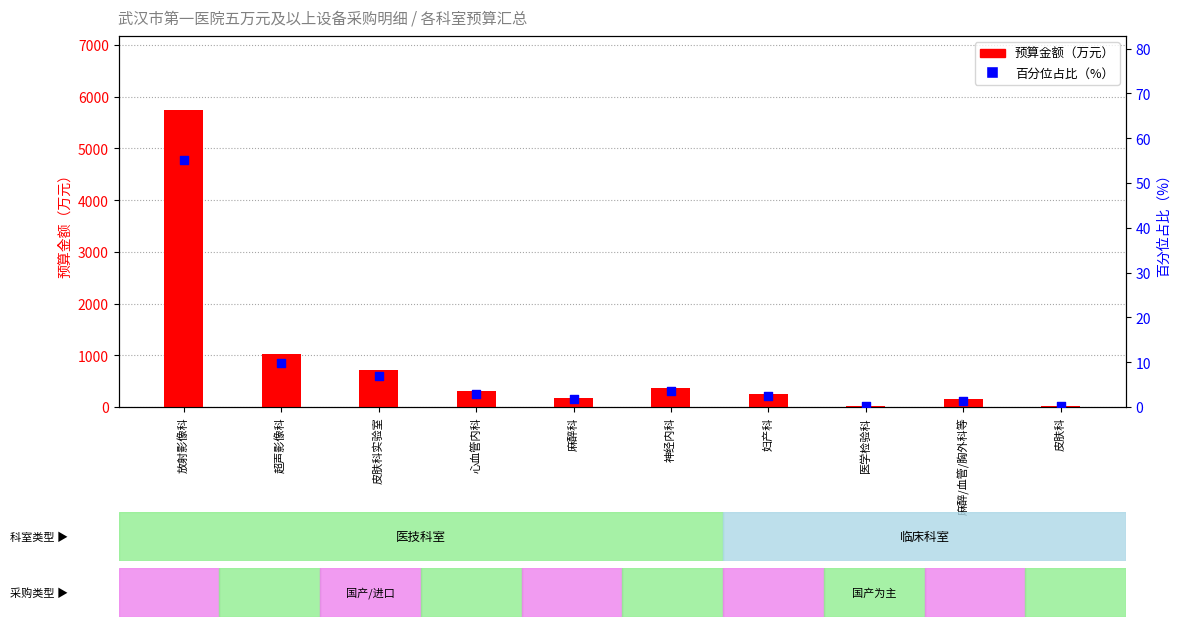

Which series reaches the minimum Y coordinate?

百分位占比（%）